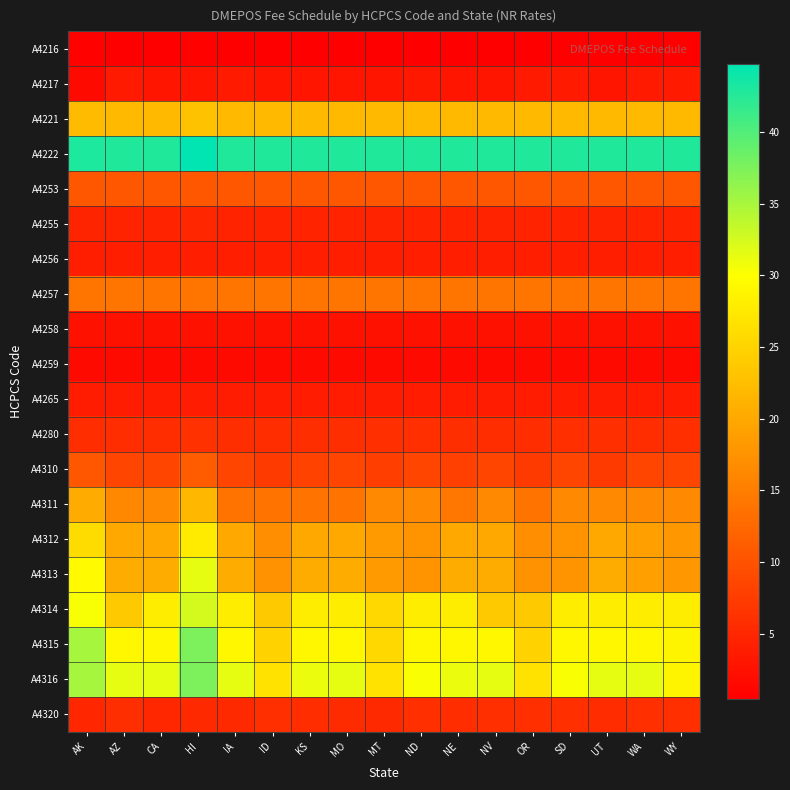

What is the total value across all series at MT?

258.9